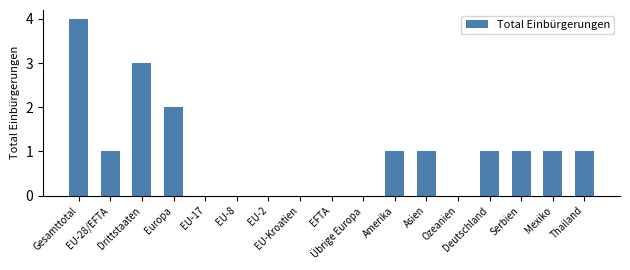

What is the change in value from EU-17 to Asien?

+1